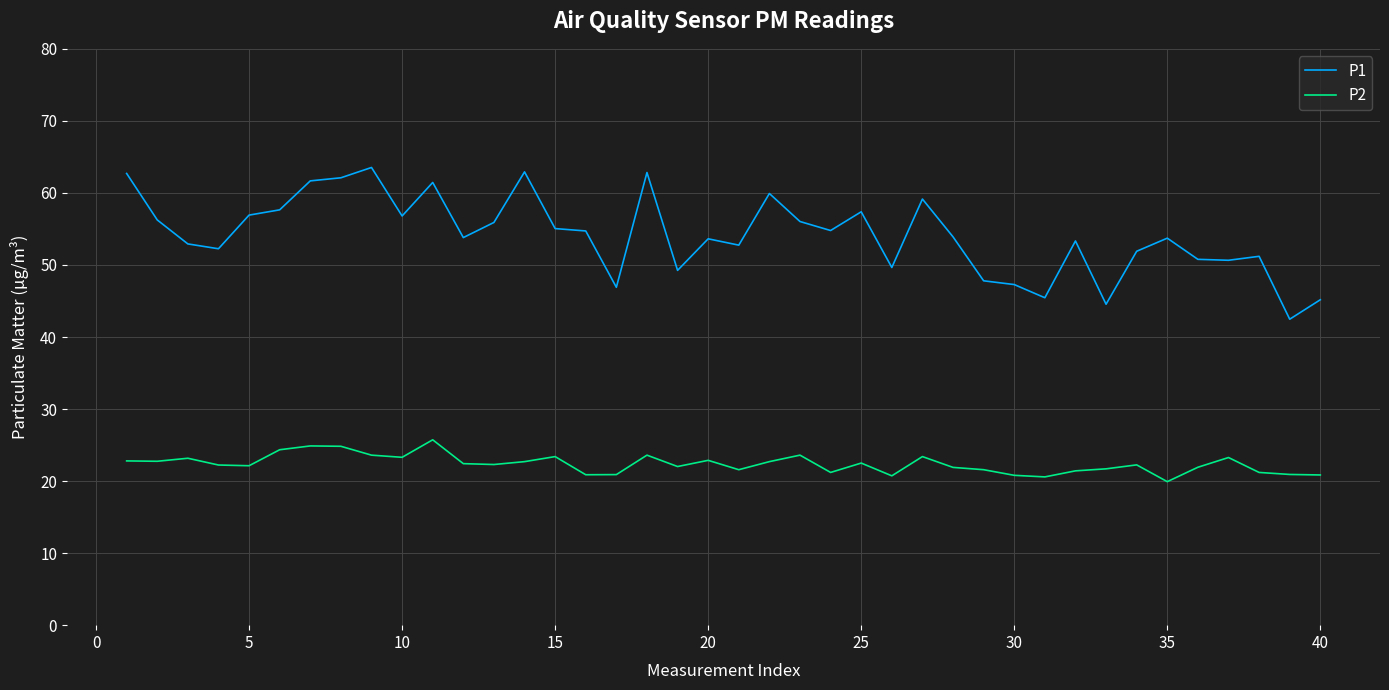

True or false: P2 and P1 intersect in this chart.

False